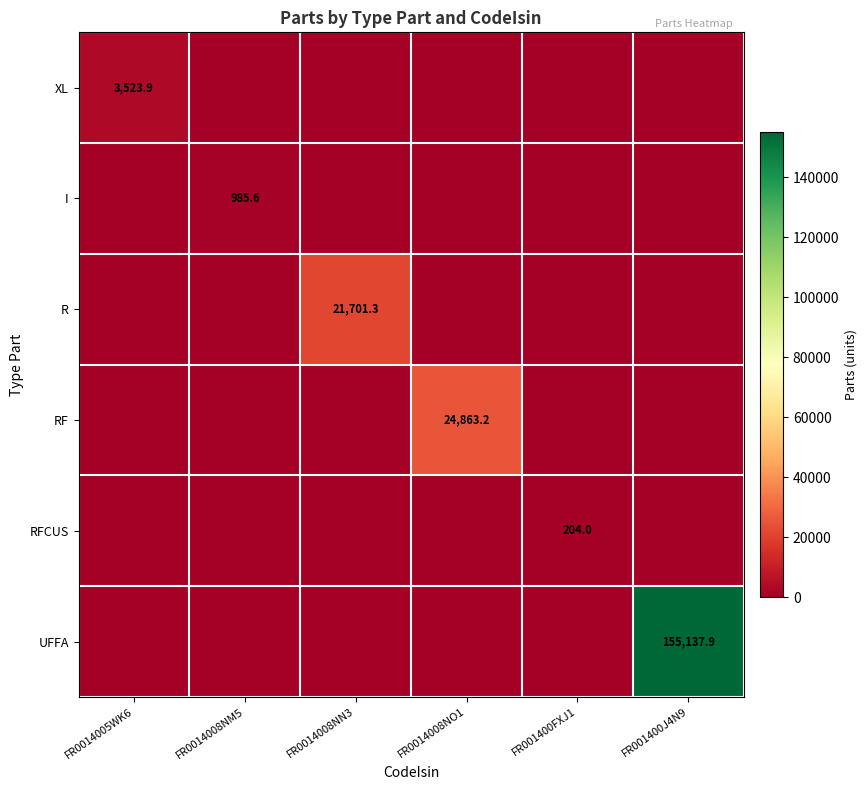

Rank the series by their maximum value, from highest to lowest.

UFFA, RF, R, XL, I, RFCUS